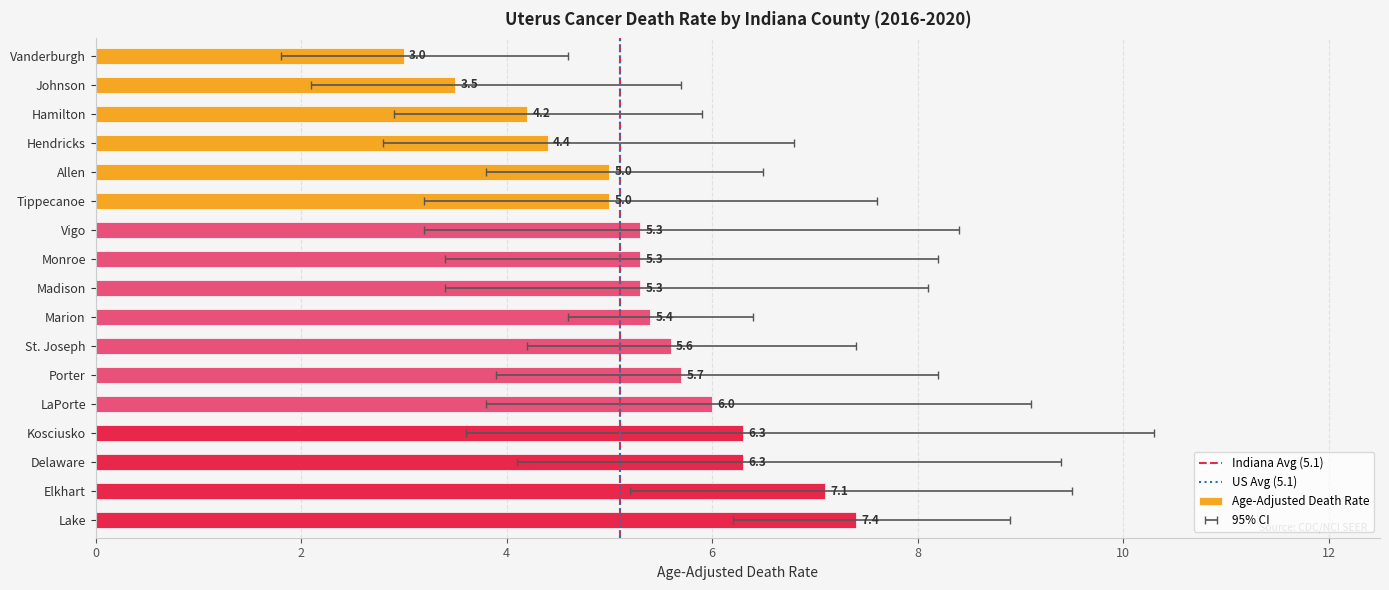

True or false: Age-Adjusted Death Rate has a value of 9.1 at Marion.

False